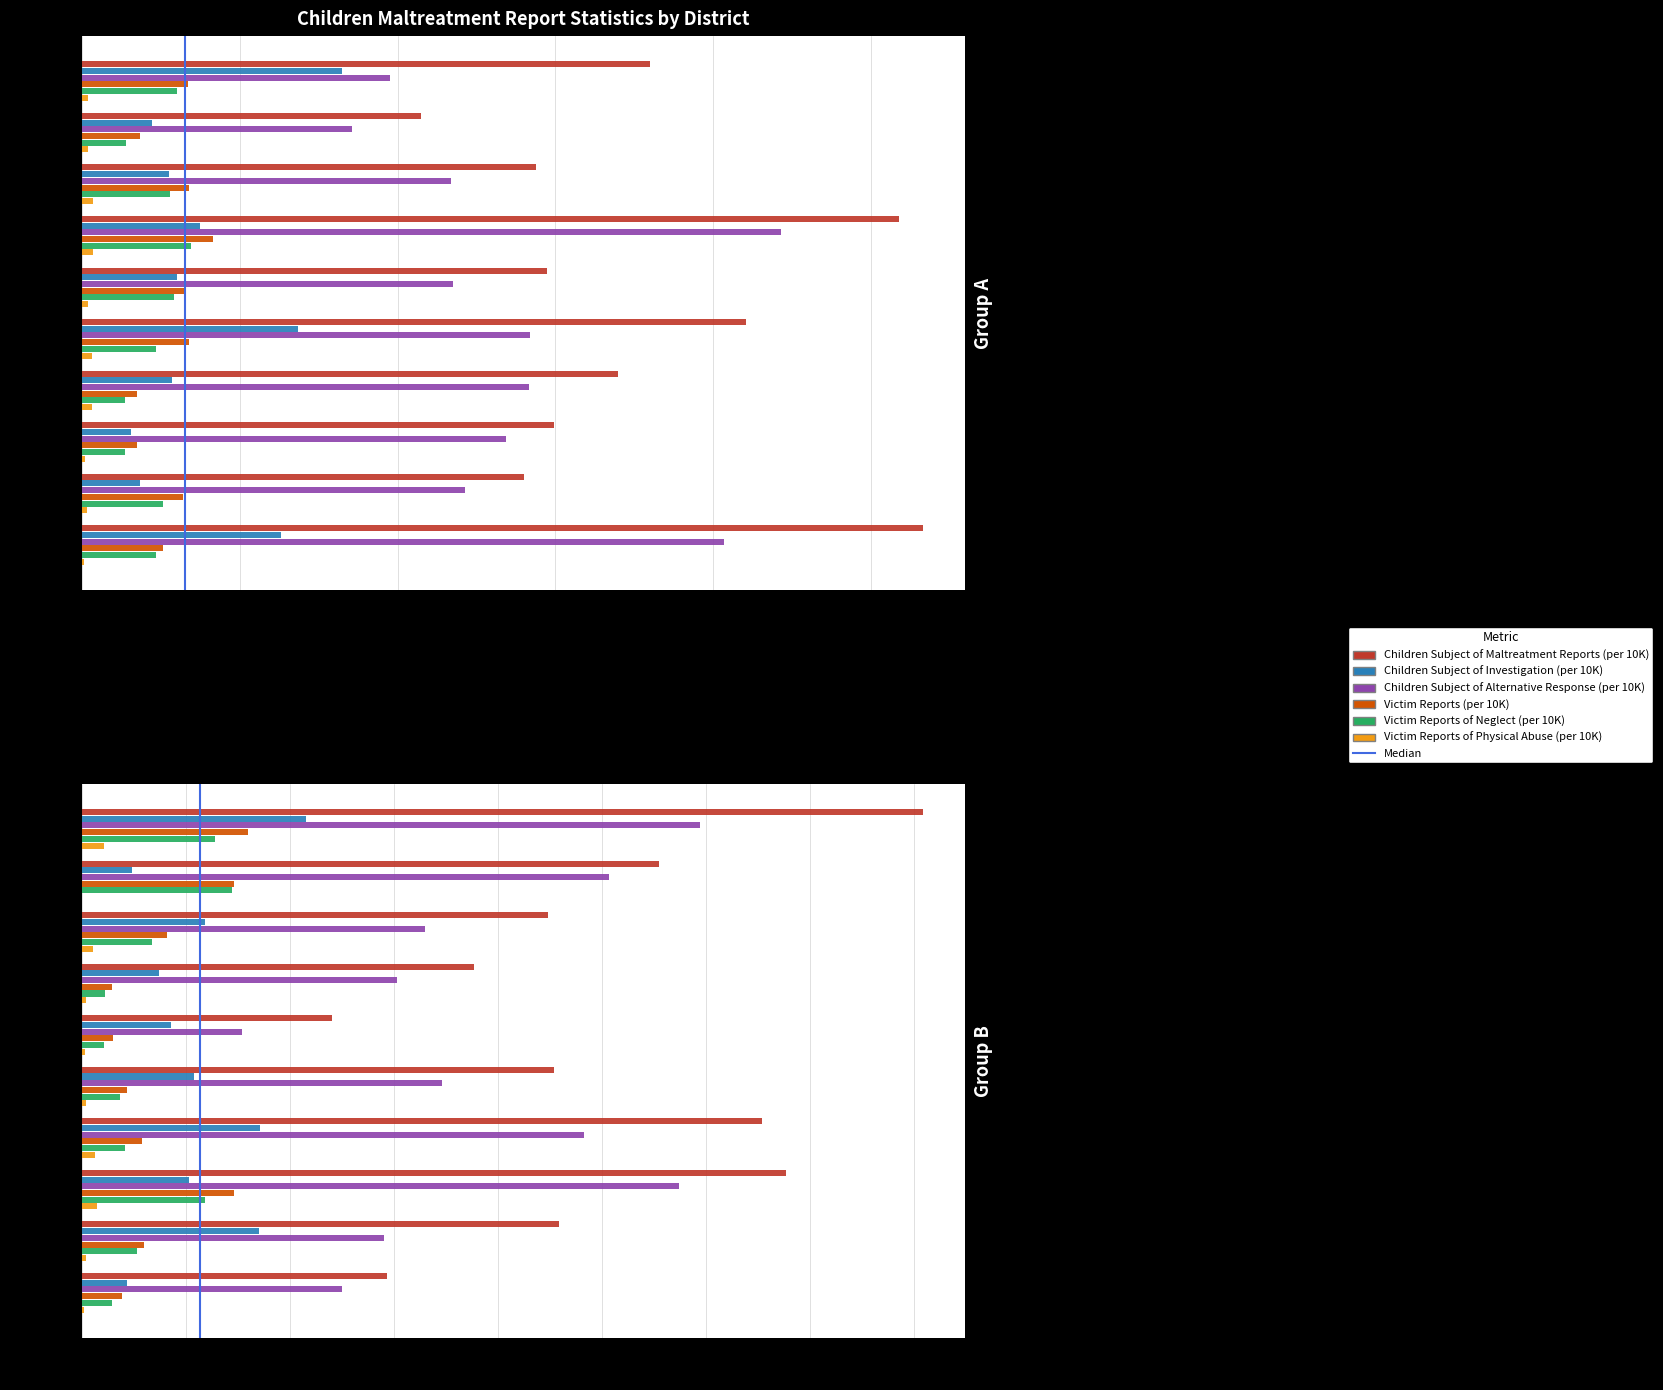

What is the difference between the maximum and second lowest values in the Victim Reports (per 10K) series?

13.0